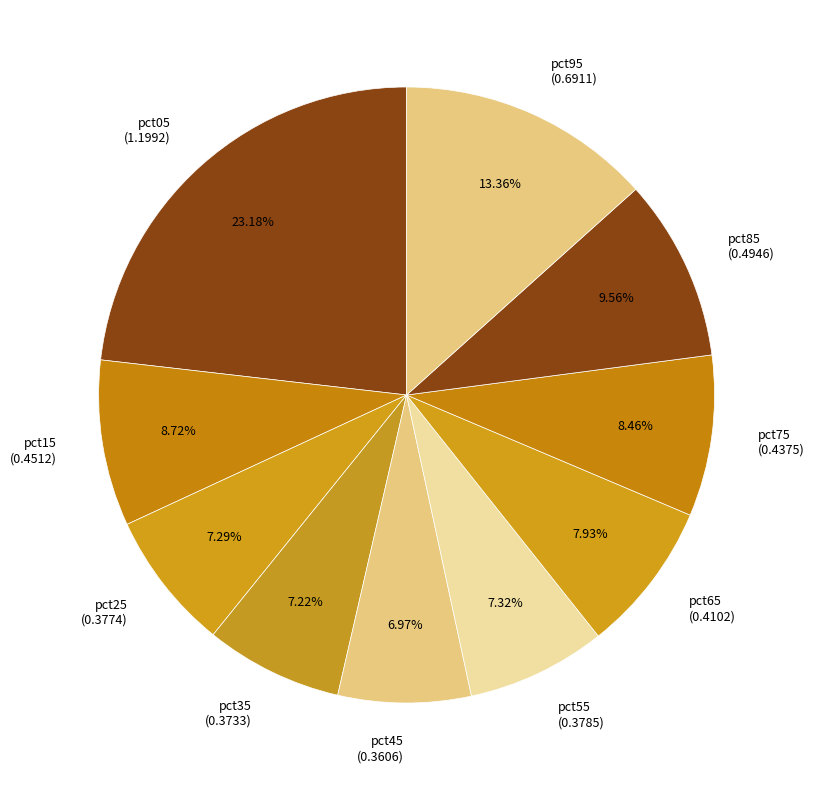

To the nearest percent, what is the combined percentage of pct65 and pct45?

15%